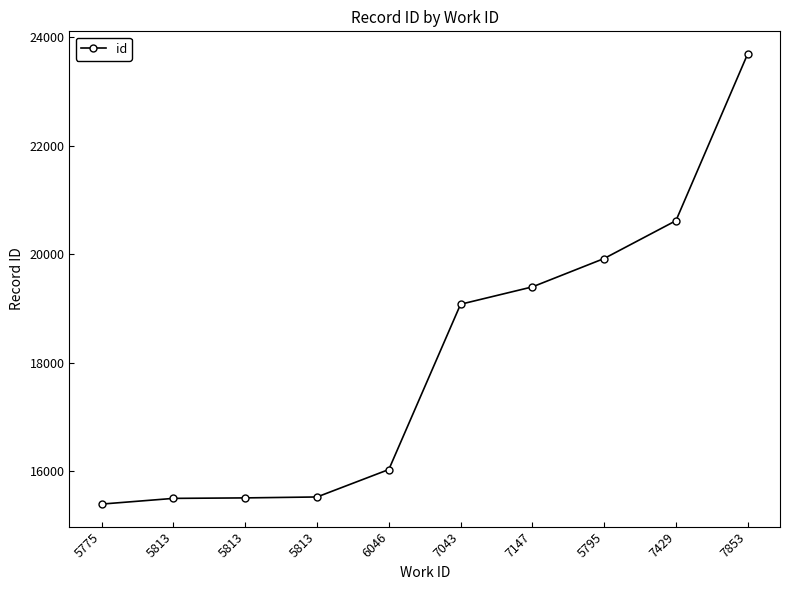

What is the ratio of the value at 5813 to the value at 5813?

1.0